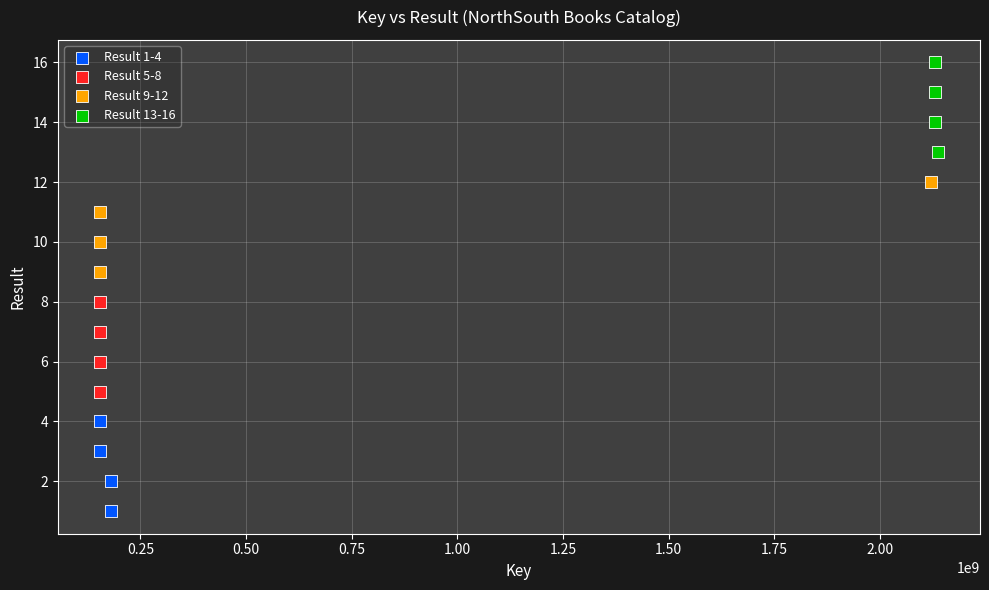

What are all the series names shown in the legend?

Result 1-4, Result 5-8, Result 9-12, Result 13-16